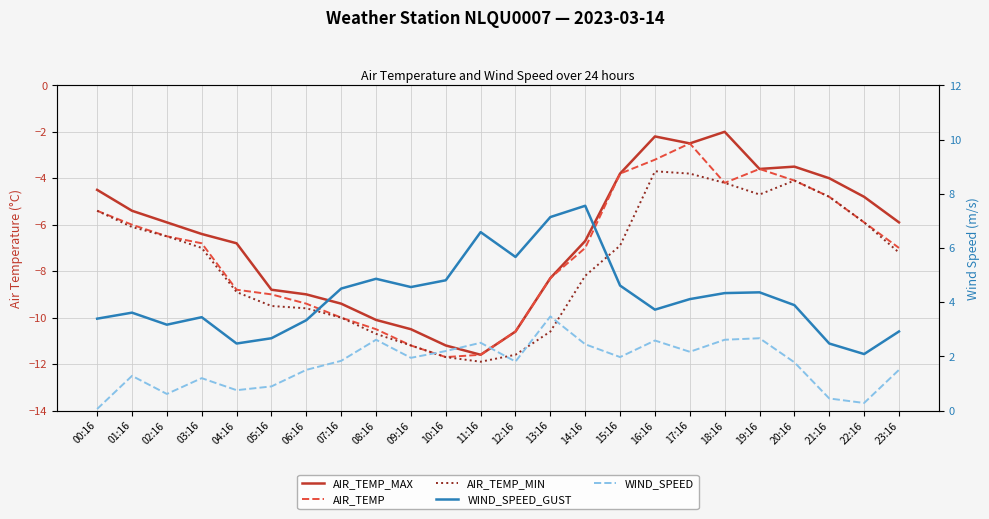

At which category is the sum across all series the highest?

17:16